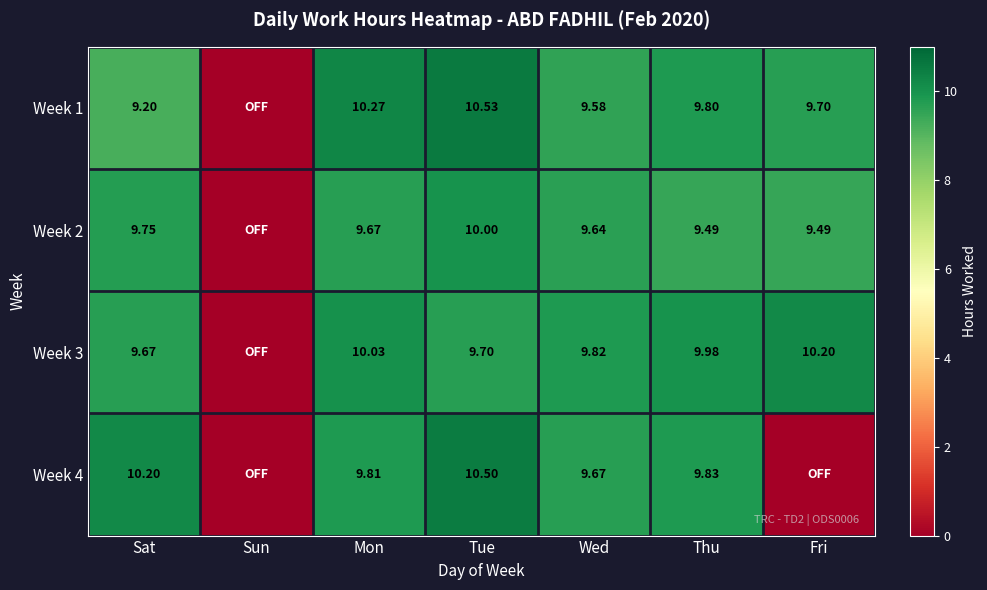

How many data points in Week 3 are above 9?

6